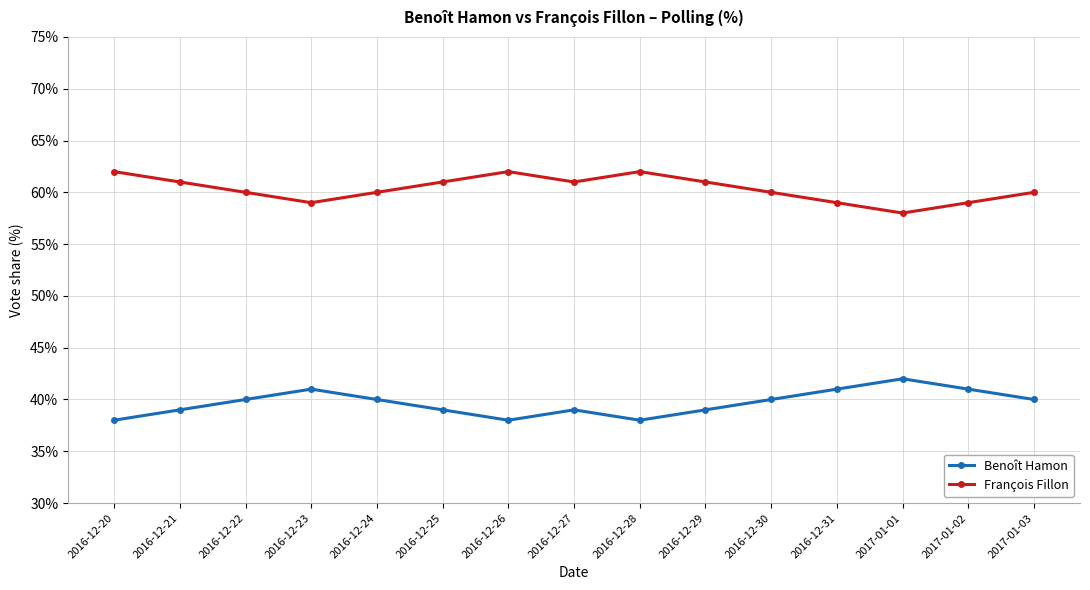

True or false: François Fillon and Benoît Hamon intersect in this chart.

False